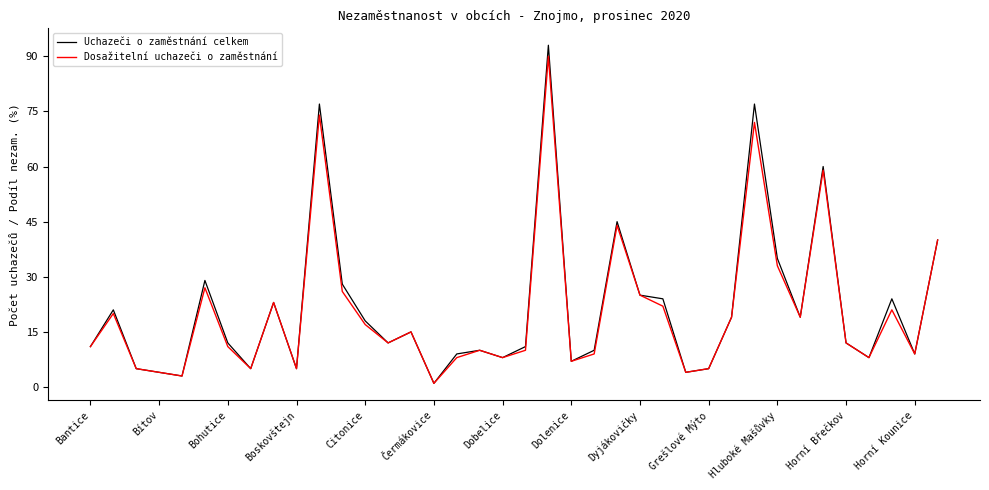

What is the maximum value for Uchazeči o zaměstnání celkem?

93